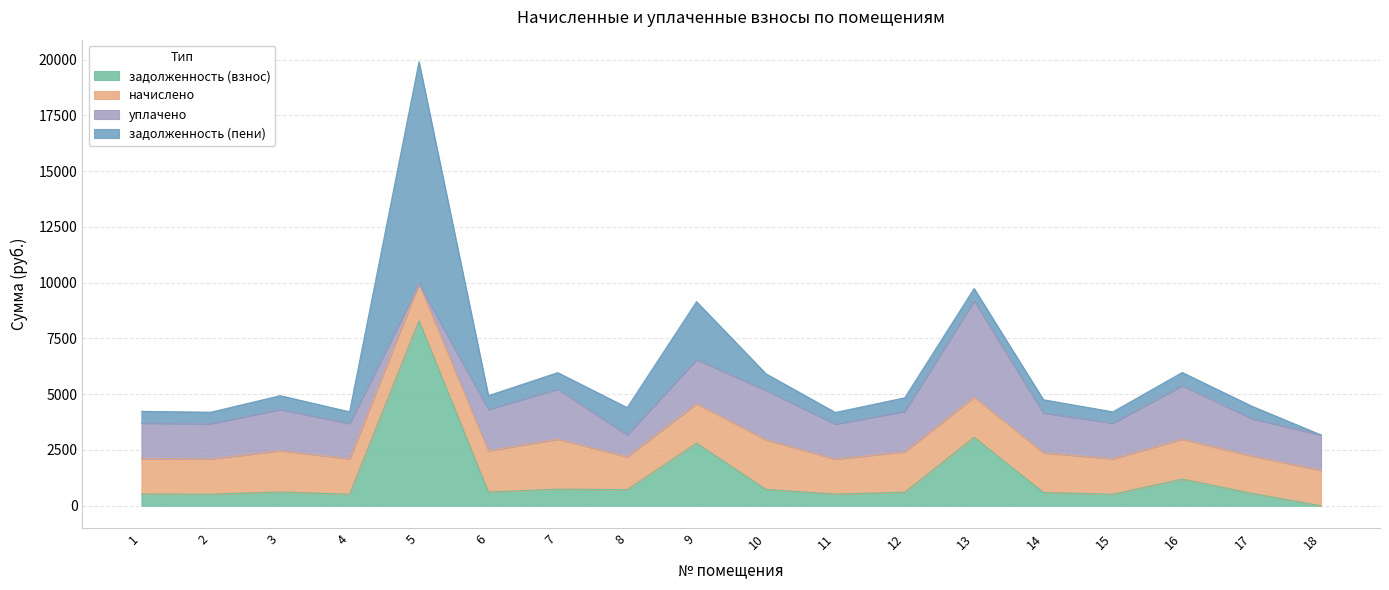

The value of задолженность (пени) at 5 is 9951.0. True or false?

True